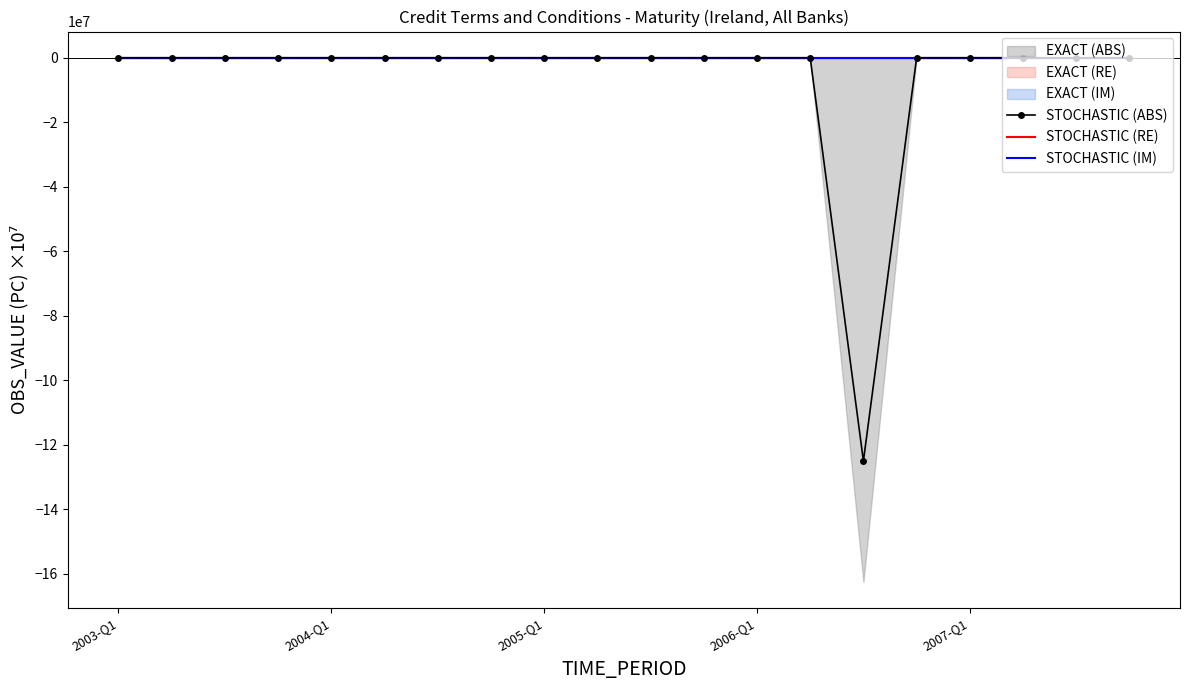

What position from the left is 2005-Q1?

9